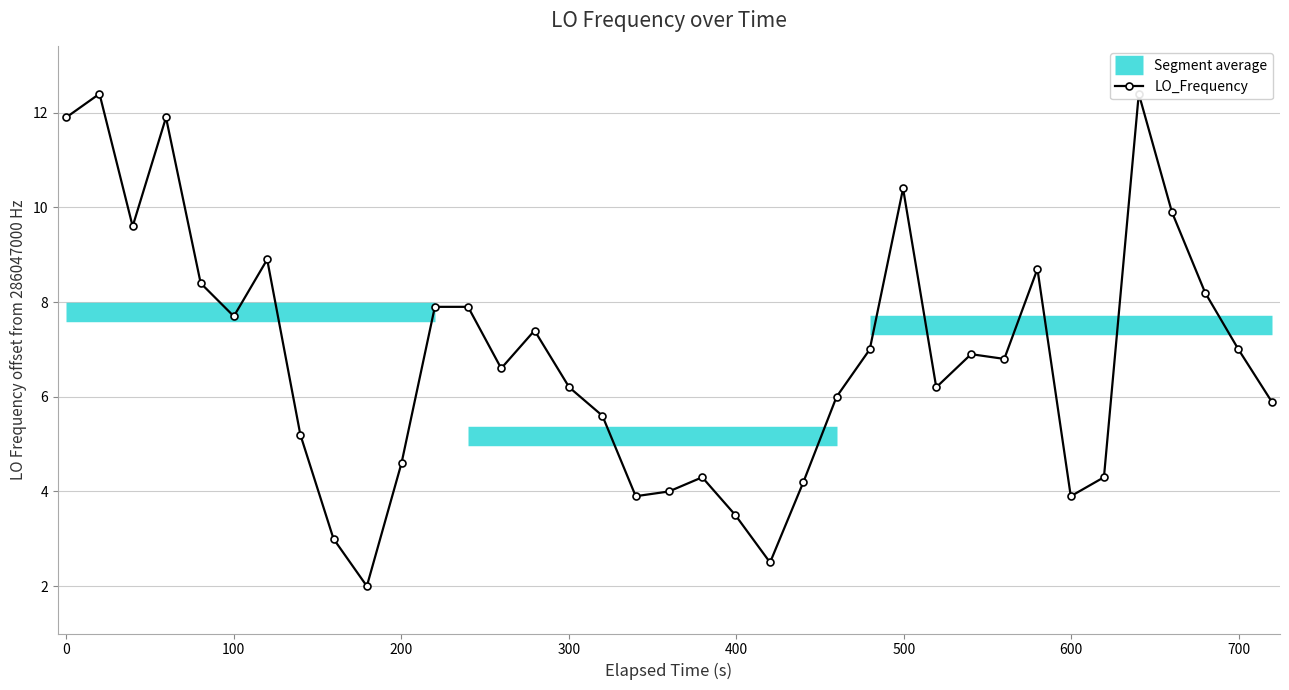

What is the smallest value displayed?

2.0